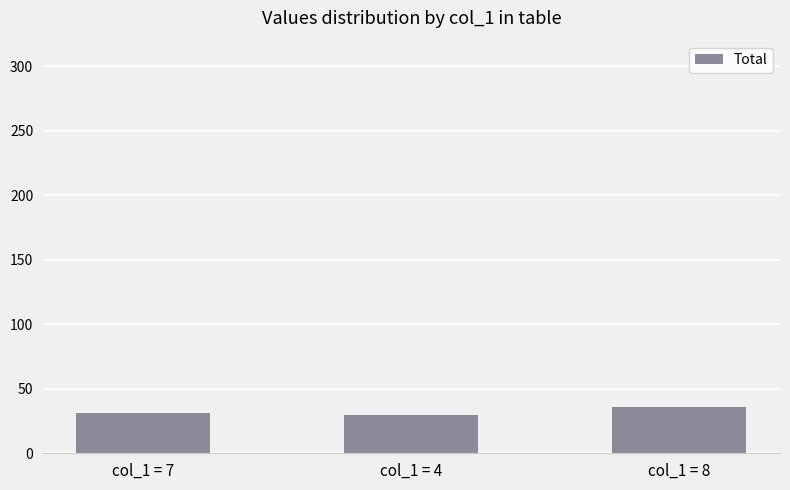

Approximately how many times larger is the value at col_1 = 7 compared to col_1 = 4?

1.0